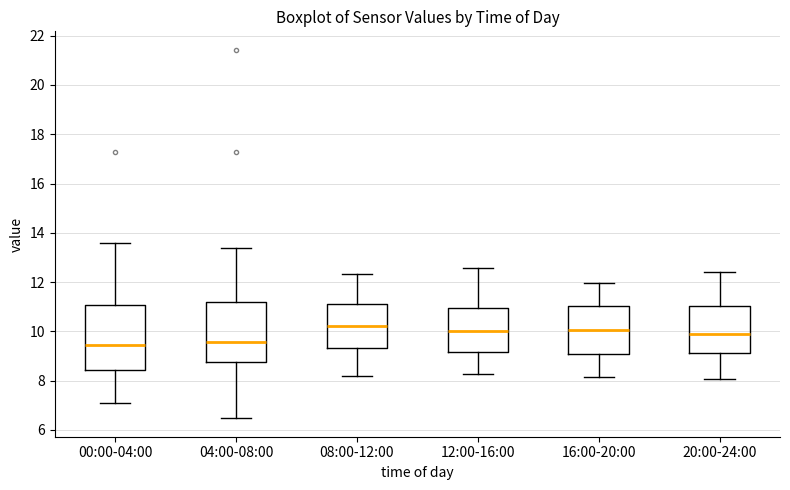

Comparing the boxes themselves (not the whiskers), which one is the tallest?

00:00-04:00